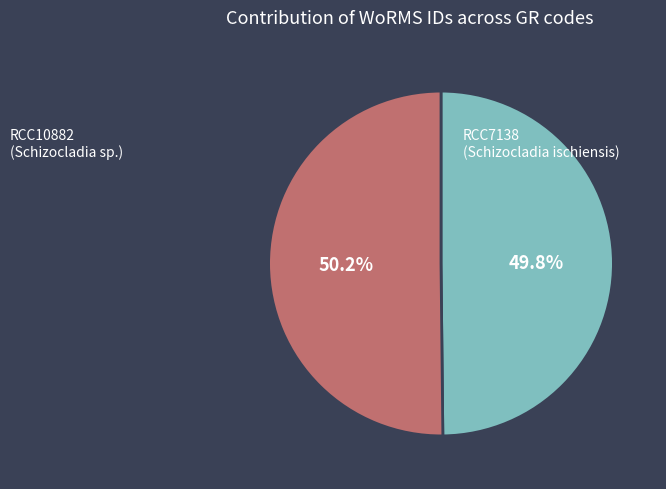

Count the number of slices in the pie.

2